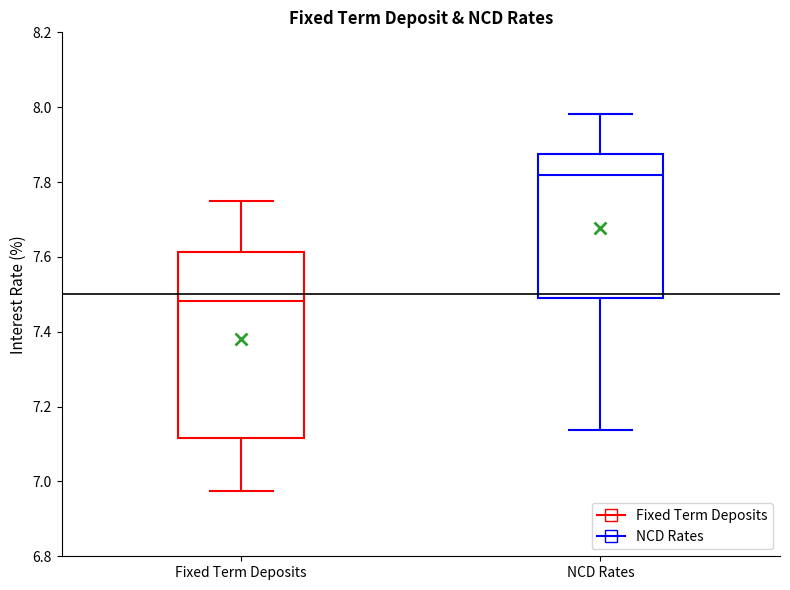

Which box is the tallest, from its lower edge to its upper edge?

Fixed Term Deposits